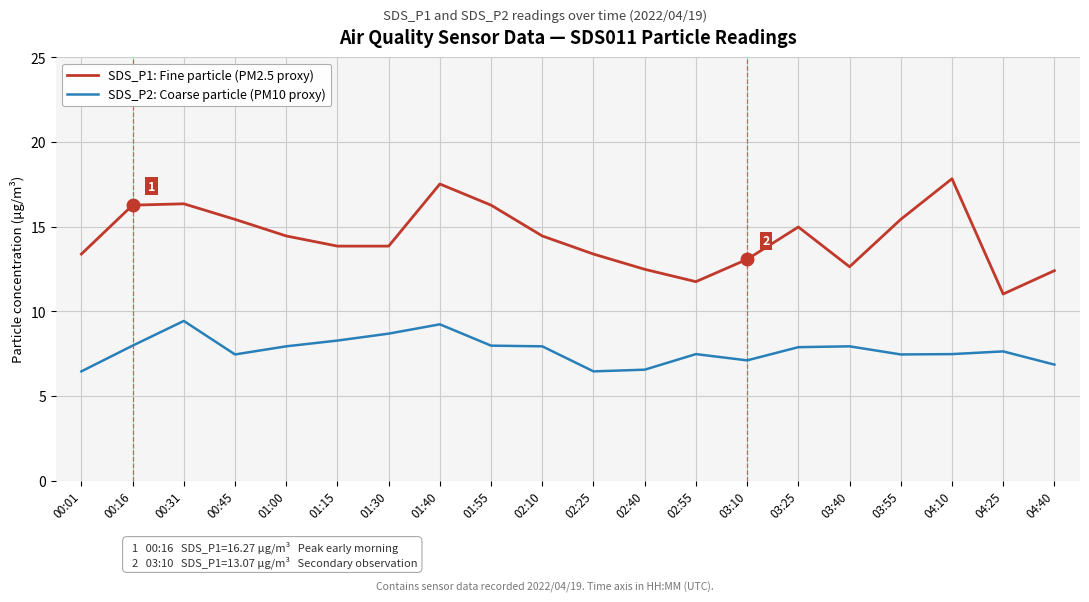

At 00:16, list the series in order from largest to smallest.

SDS_P1: Fine particle (PM2.5 proxy), SDS_P2: Coarse particle (PM10 proxy)